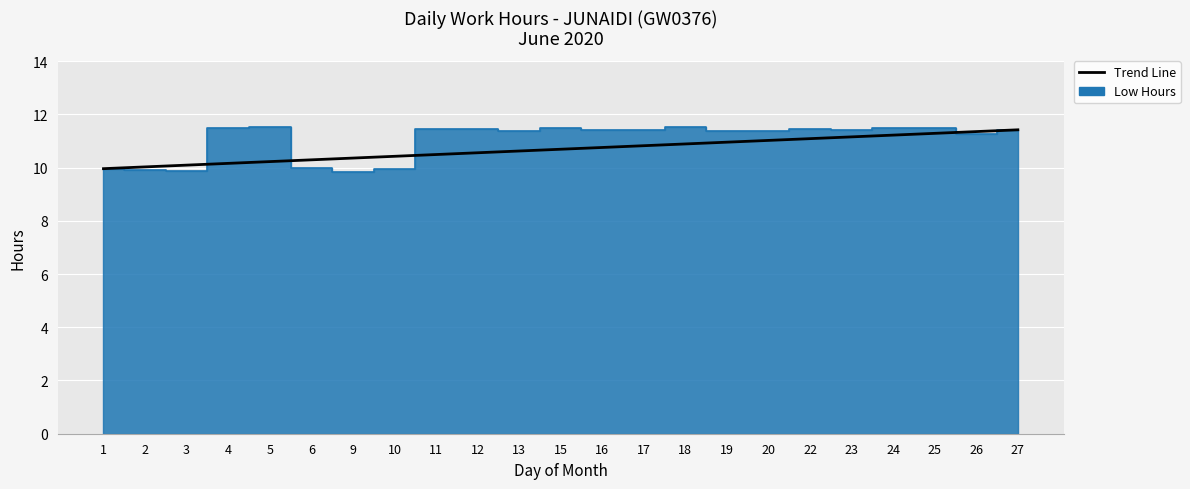

Reading left to right, transcribe all the data shown in this chart.

1=10.0	2=9.9	3=9.9	4=11.5	5=11.5	6=10.0	9=9.8	10=10.0	11=11.4	12=11.4	13=11.4	15=11.5	16=11.4	17=11.4	18=11.5	19=11.4	20=11.4	22=11.4	23=11.4	24=11.5	25=11.5	26=11.3	27=11.4